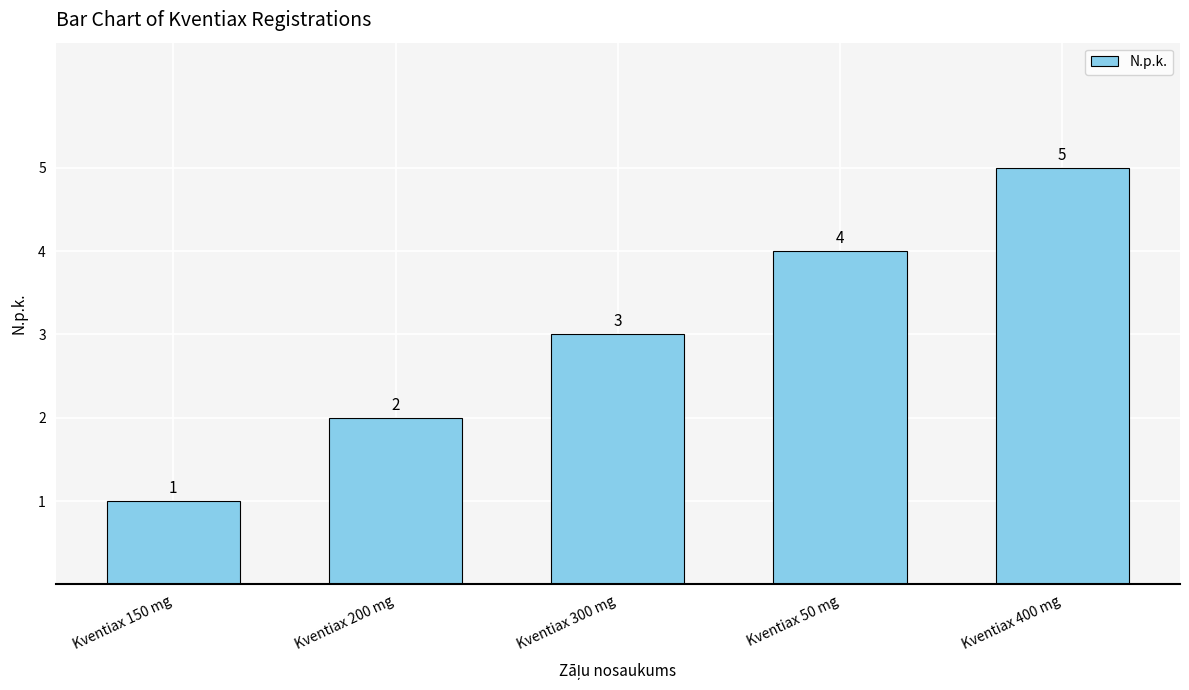

What is the sum of all values?

15